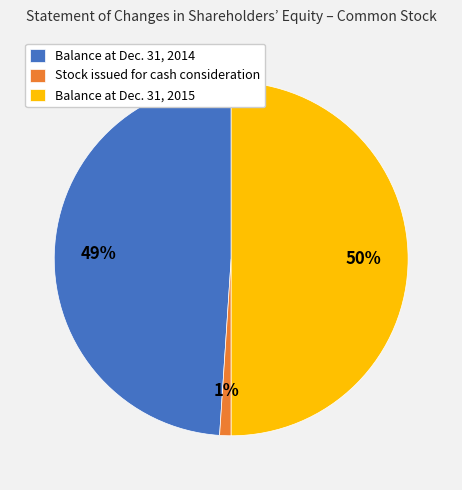

Approximately how many times larger is the value at Balance at Dec. 31, 2014 compared to Balance at Dec. 31, 2015?

1.0